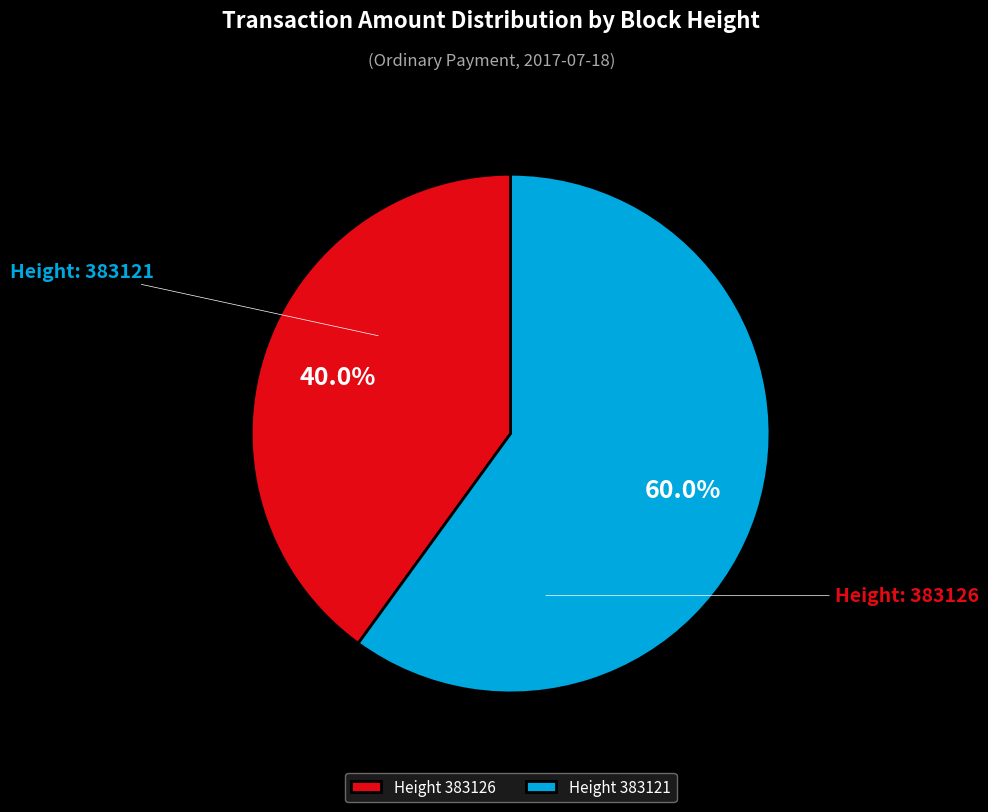

Which category accounts for the majority?

Height 383121